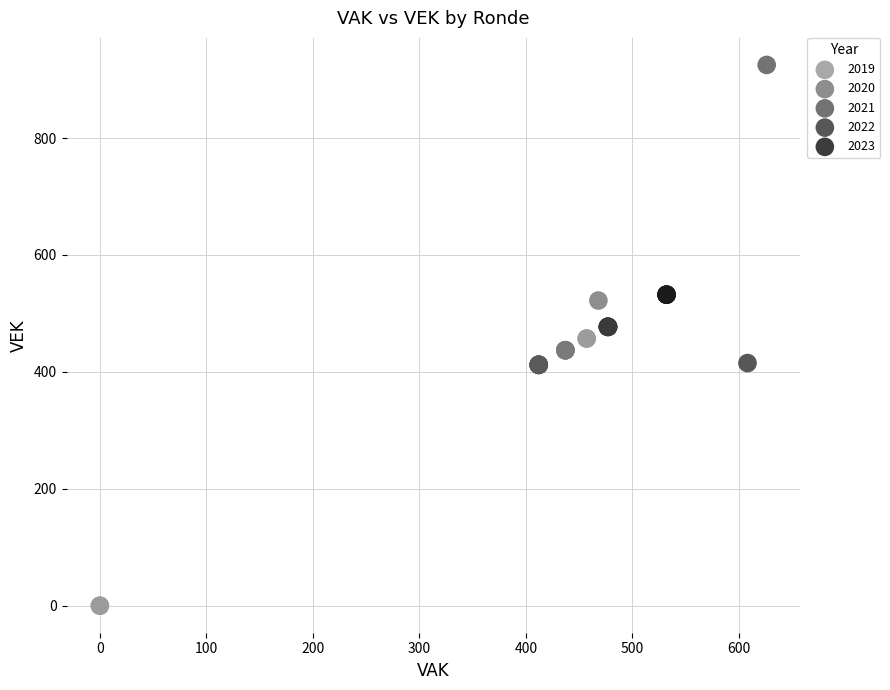

Which series contains the lowest Y value?

2019